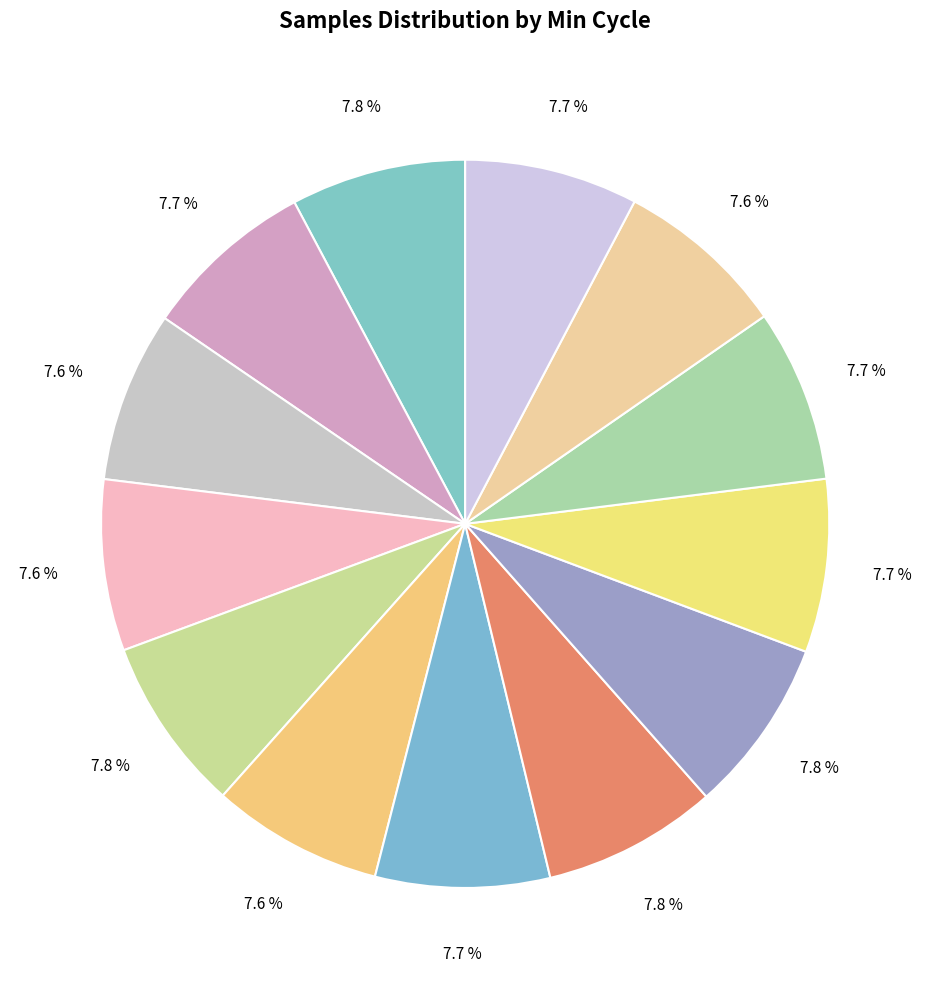

How many segments does this pie chart have?

13